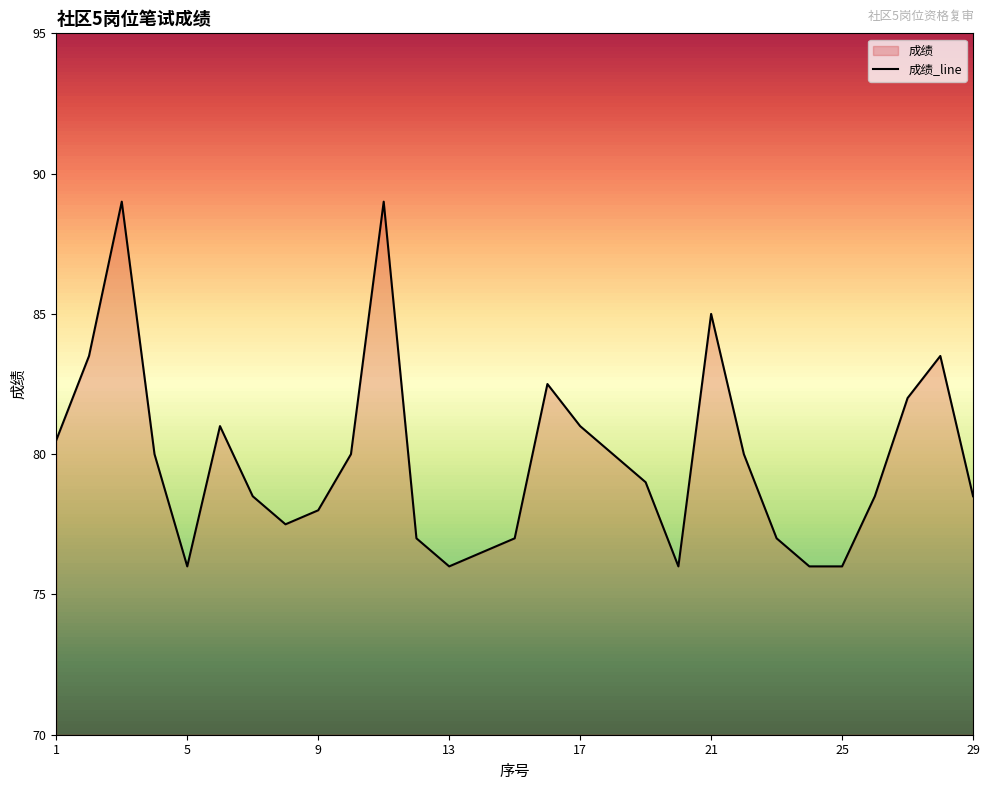

Reading left to right, list all the values displayed in this chart.

80.5	83.5	89.0	80.0	76.0	81.0	78.5	77.5	78.0	80.0	89.0	77.0	76.0	76.5	77.0	82.5	81.0	80.0	79.0	76.0	85.0	80.0	77.0	76.0	76.0	78.5	82.0	83.5	78.5